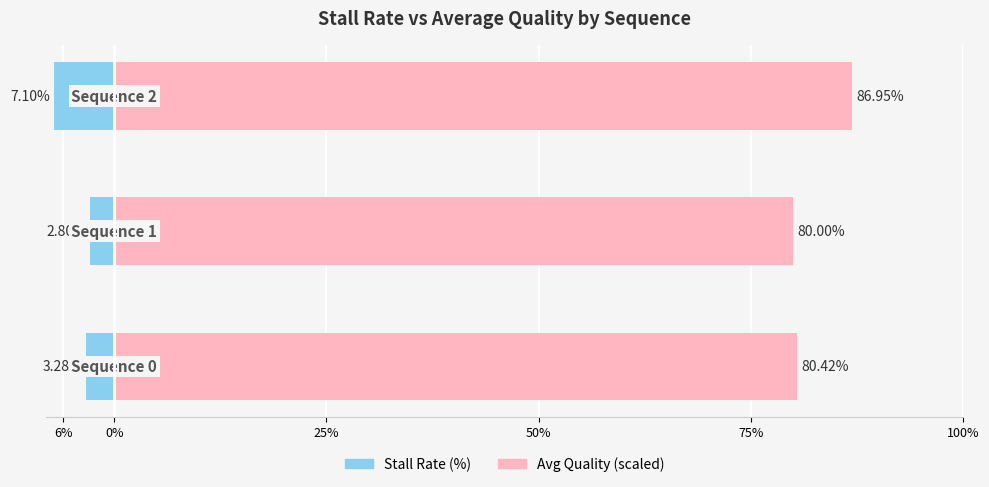

What is the highest value of the Avg Quality (scaled) series?

87.0